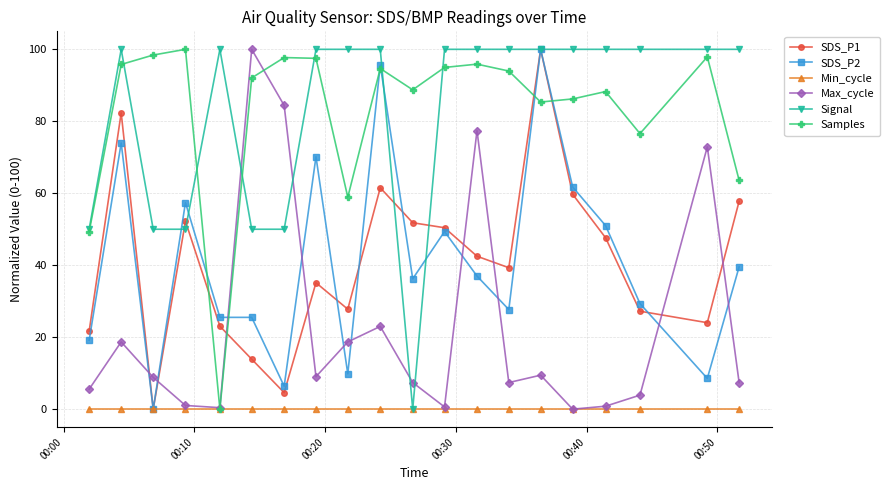

What is the value of the Max_cycle point at the 14th from the left?

7.4